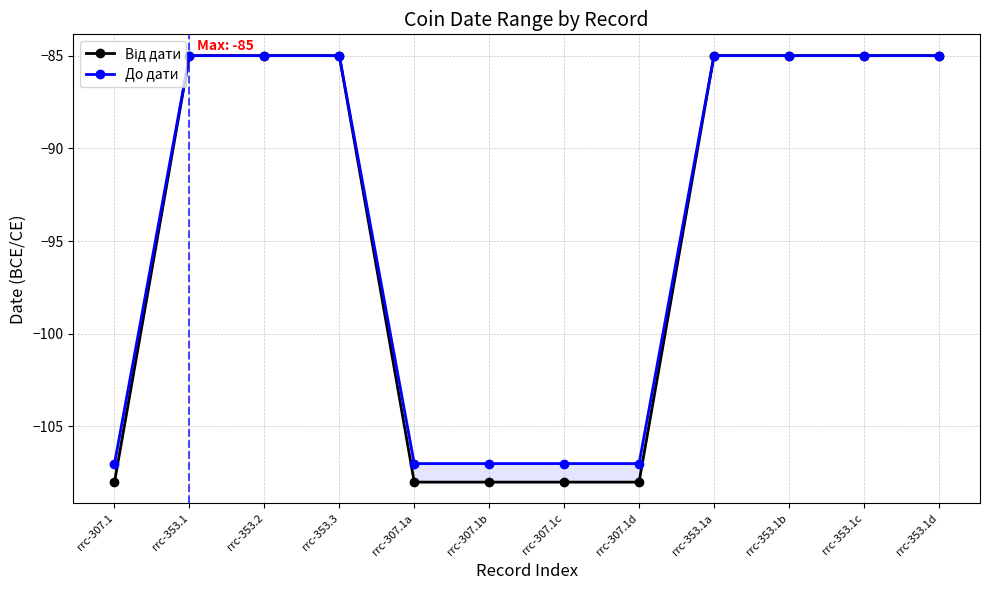

Reading left to right, what are all the values shown in this chart?

Від дати: -108	-85	-85	-85	-108	-108	-108	-108	-85	-85	-85	-85
До дати: -107	-85	-85	-85	-107	-107	-107	-107	-85	-85	-85	-85